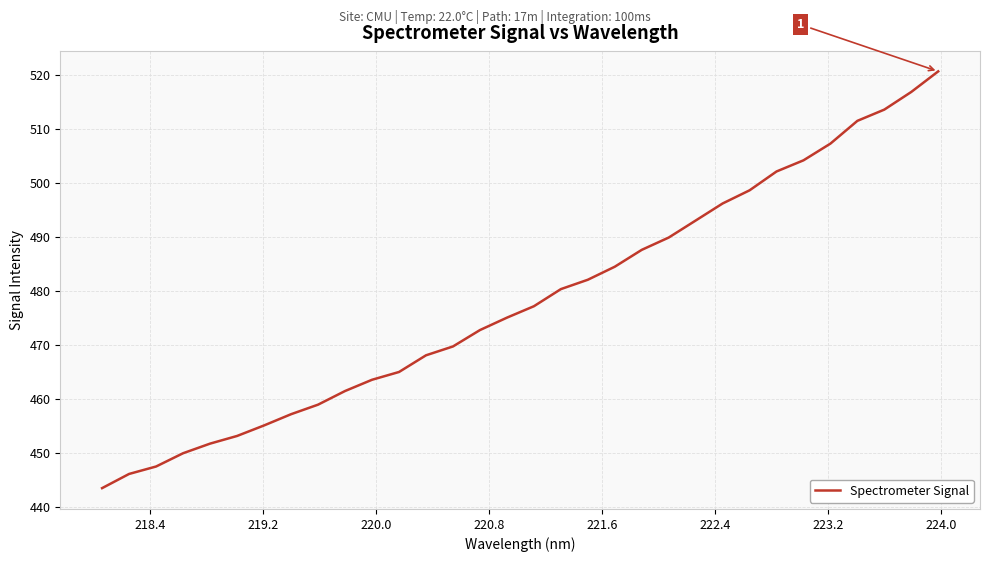

What is the smallest value displayed?

443.6